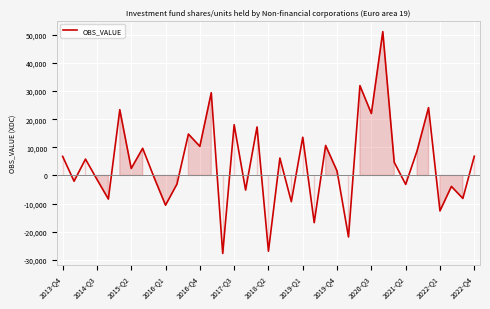

What is the difference between the maximum and minimum values?

78858.7